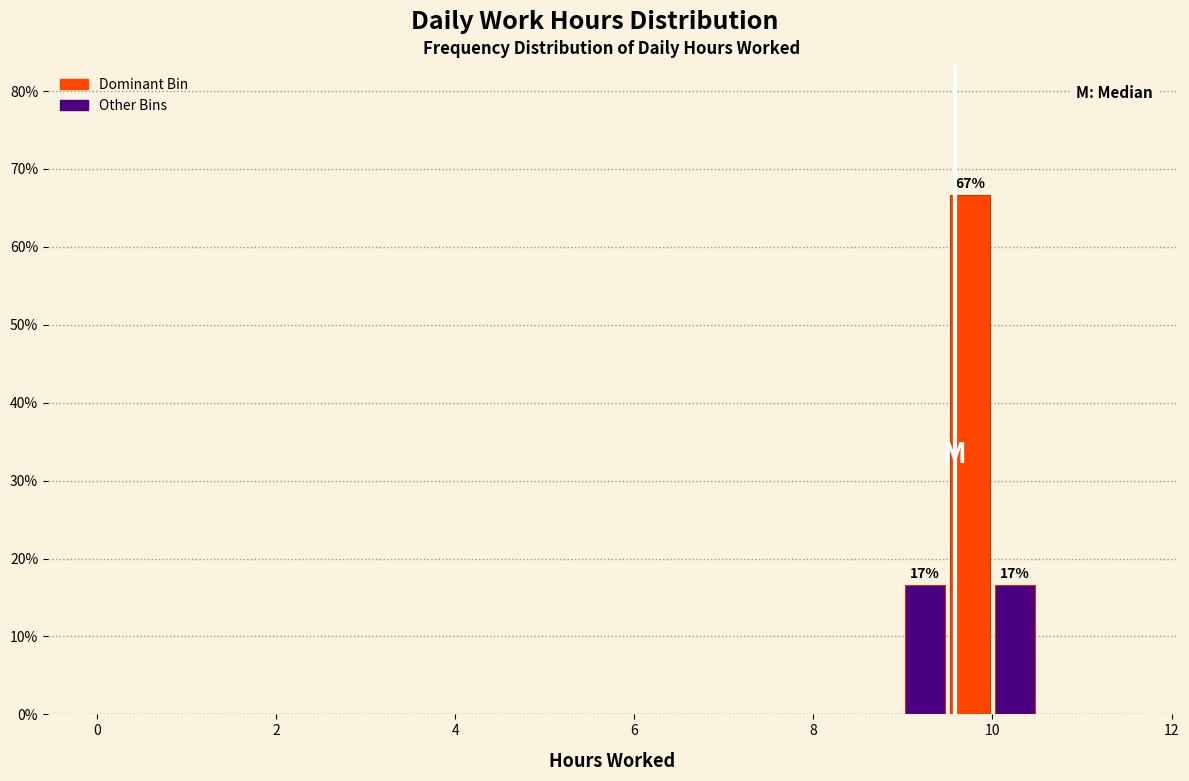

Read against the x-axis, roughly where is the centre of the tallest bar?

9.8